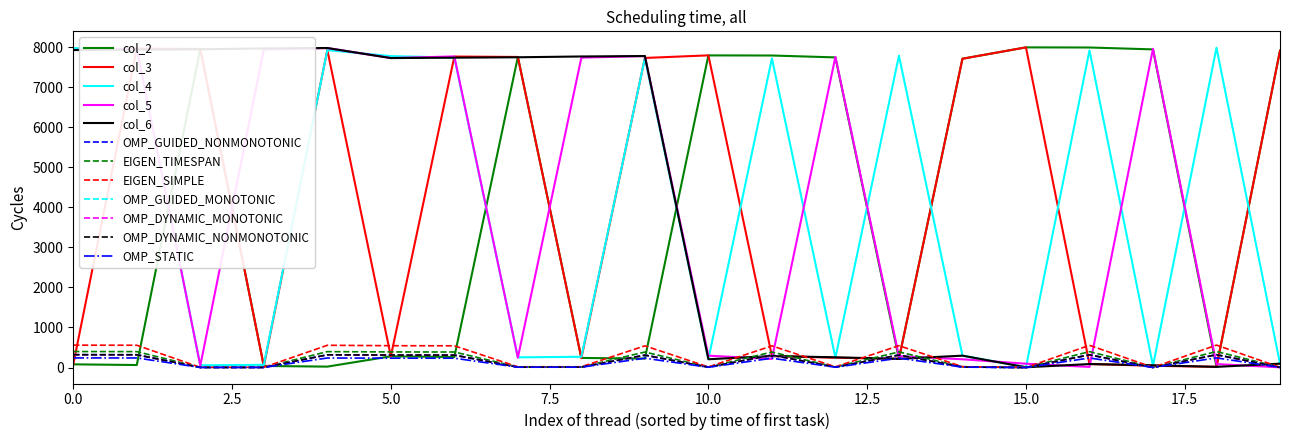

Where does the col_4 series first go above 7717?

0.0